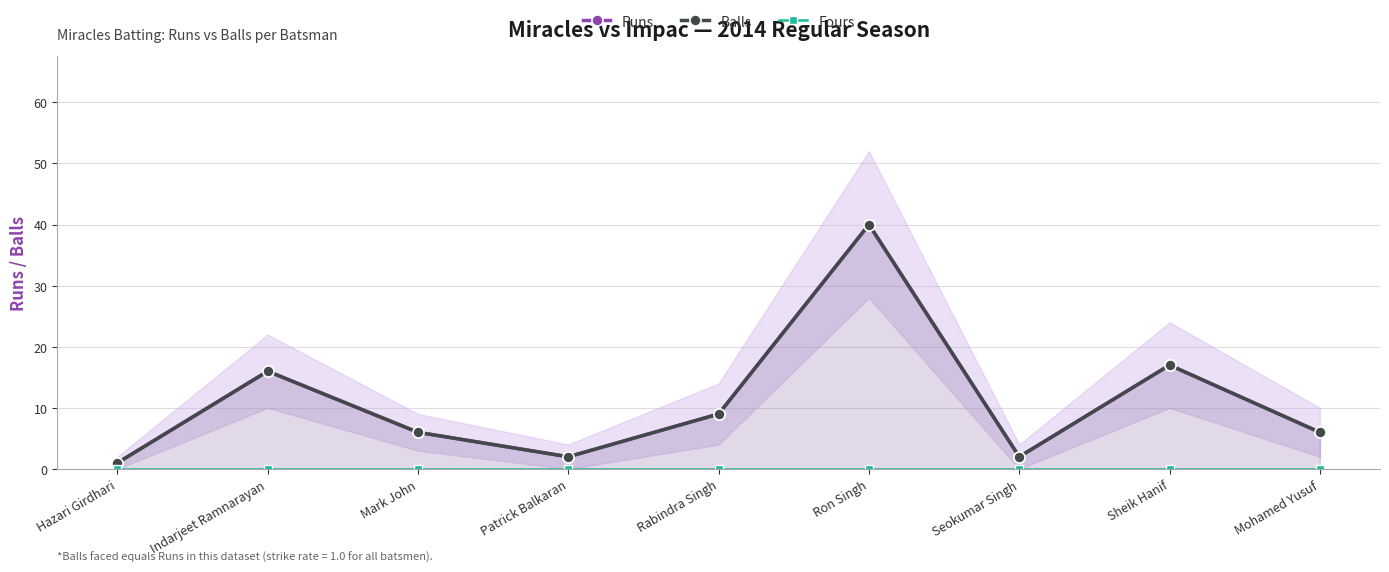

Is the value of Balls at Indarjeet Ramnarayan greater than the value of Fours at Indarjeet Ramnarayan?

Yes